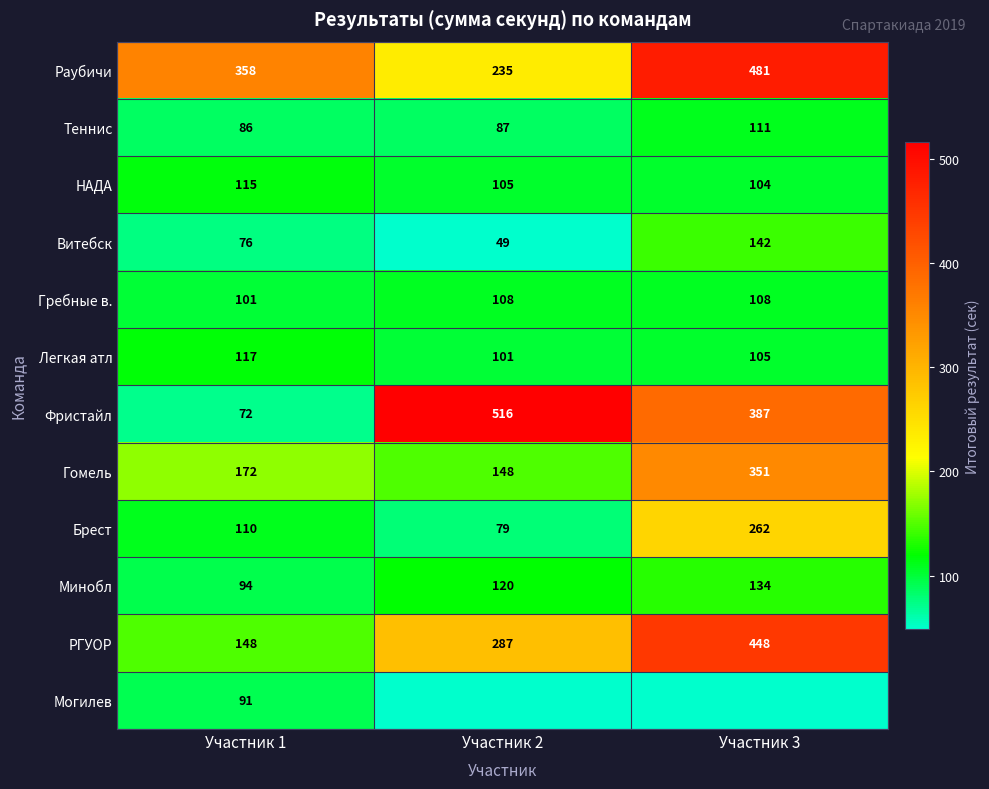

How many series are shown in this chart?

12